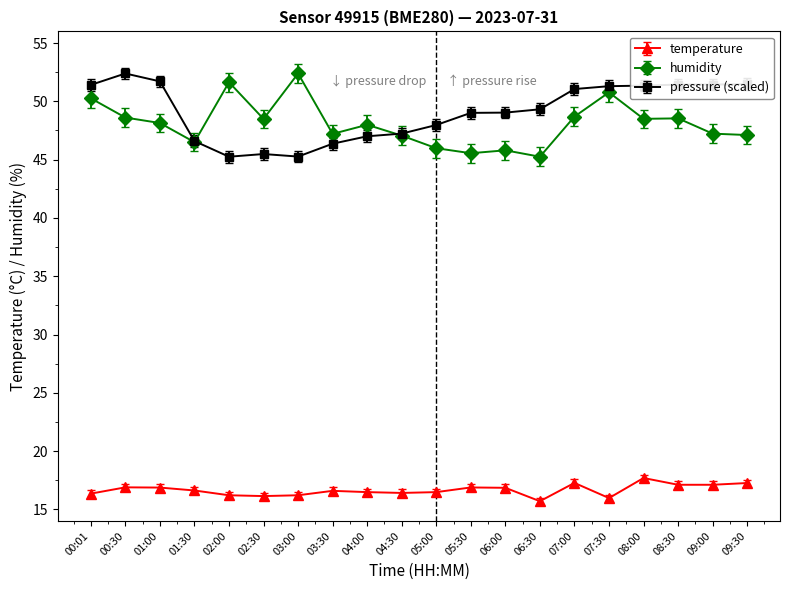

True or false: pressure (scaled) and temperature cross at least once.

False